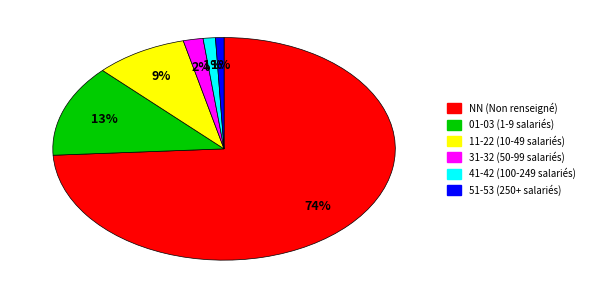

How many slices are in this pie chart?

6